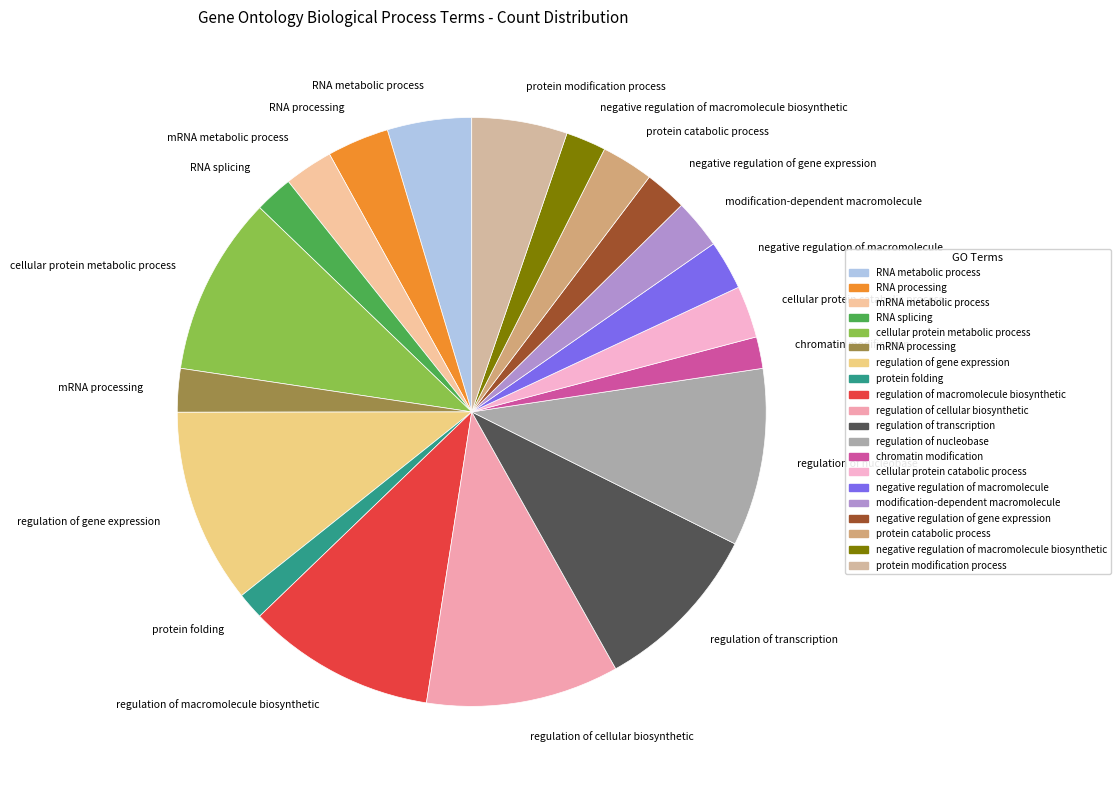

Is there any slice that represents more than half of the pie?

No